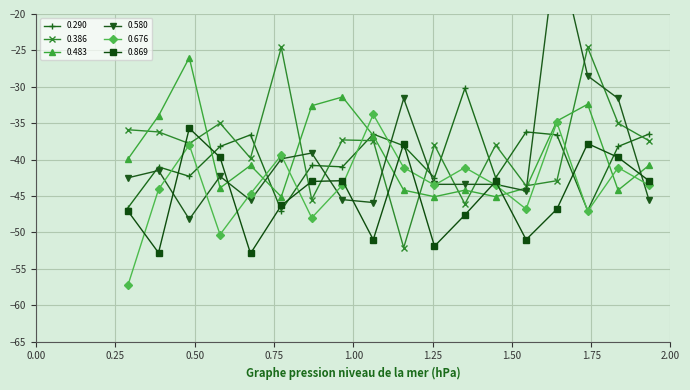

How many distinct data groups are displayed?

6